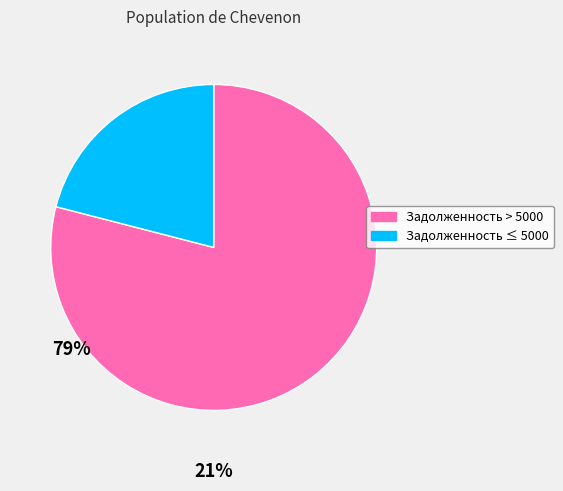

How many segments does this pie chart have?

2